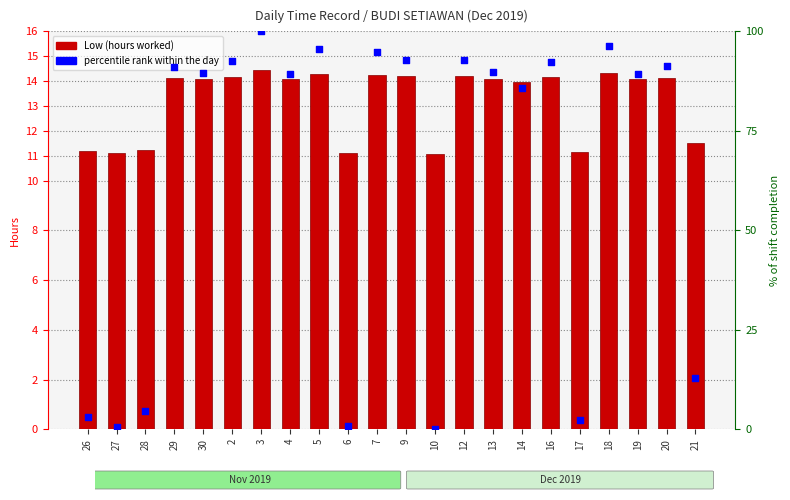

Which series has the largest Y range (max minus min)?

percentile rank within day